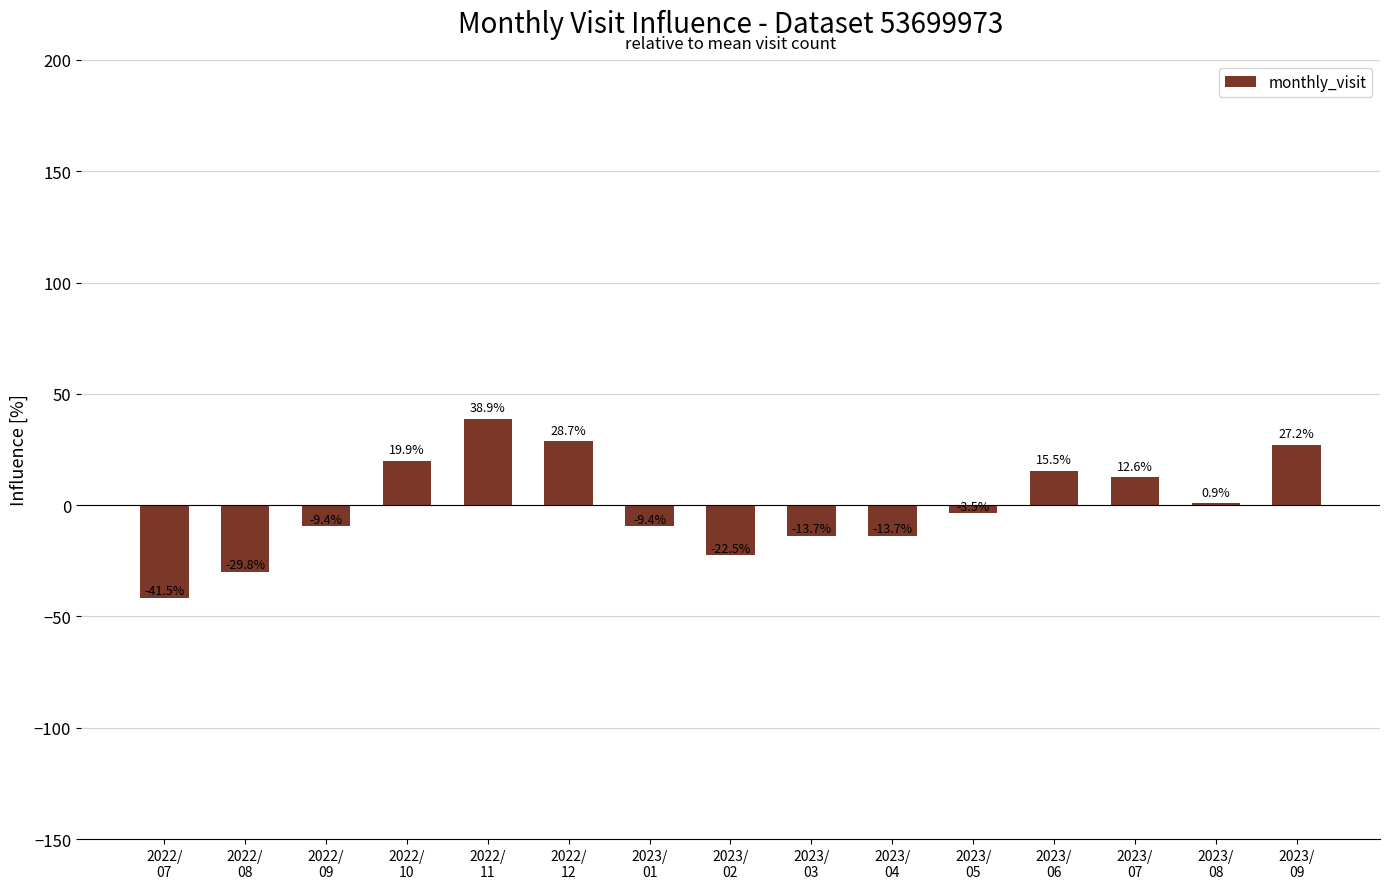

What is the change in value from 2022/
08 to 2023/
02?

+7.3